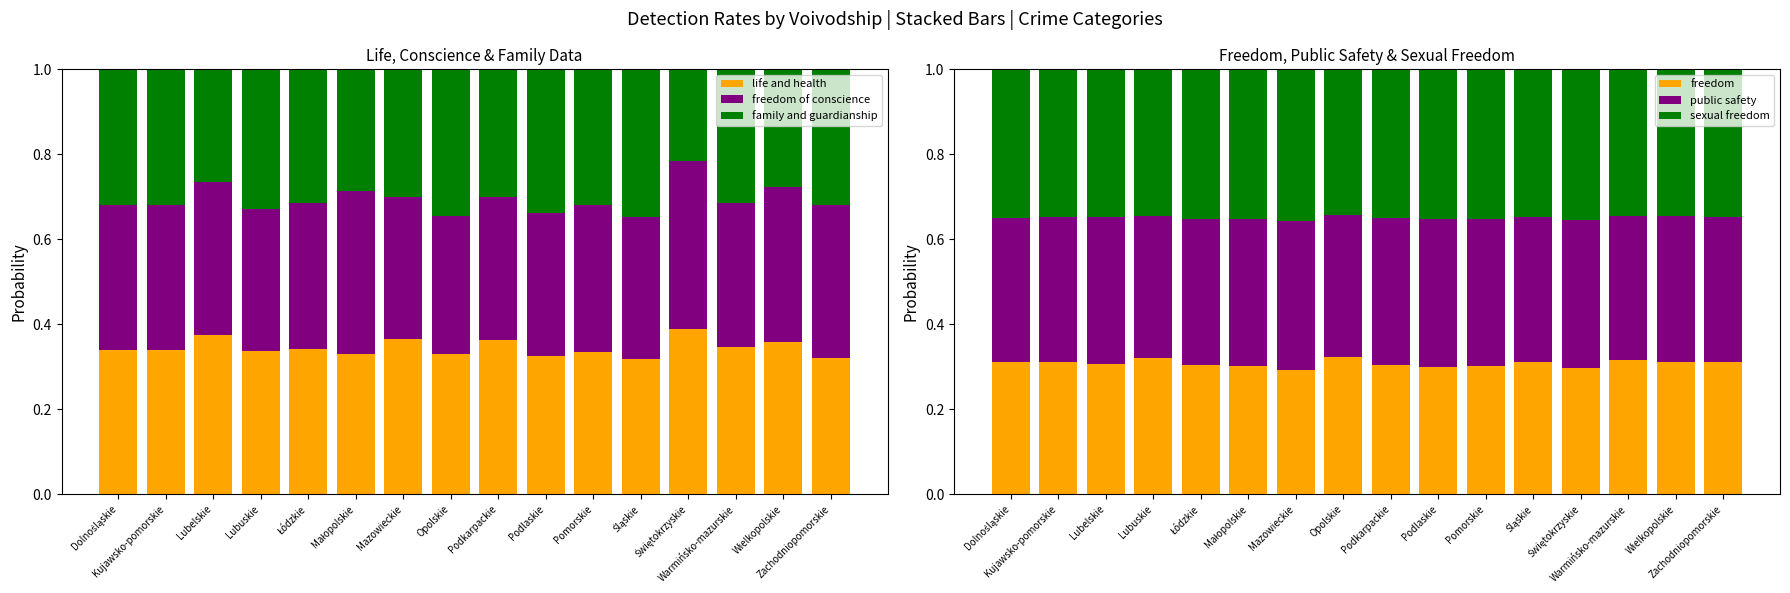

Count the freedom values in the range 0 to 1.

16